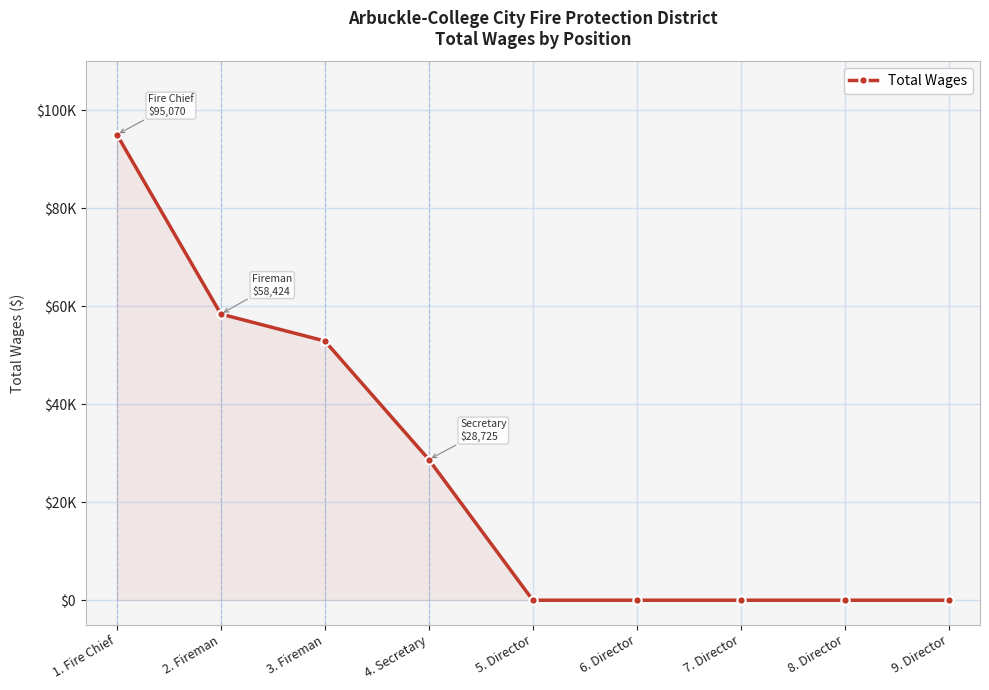

What is the label of the 7th point from the right?

3. Fireman